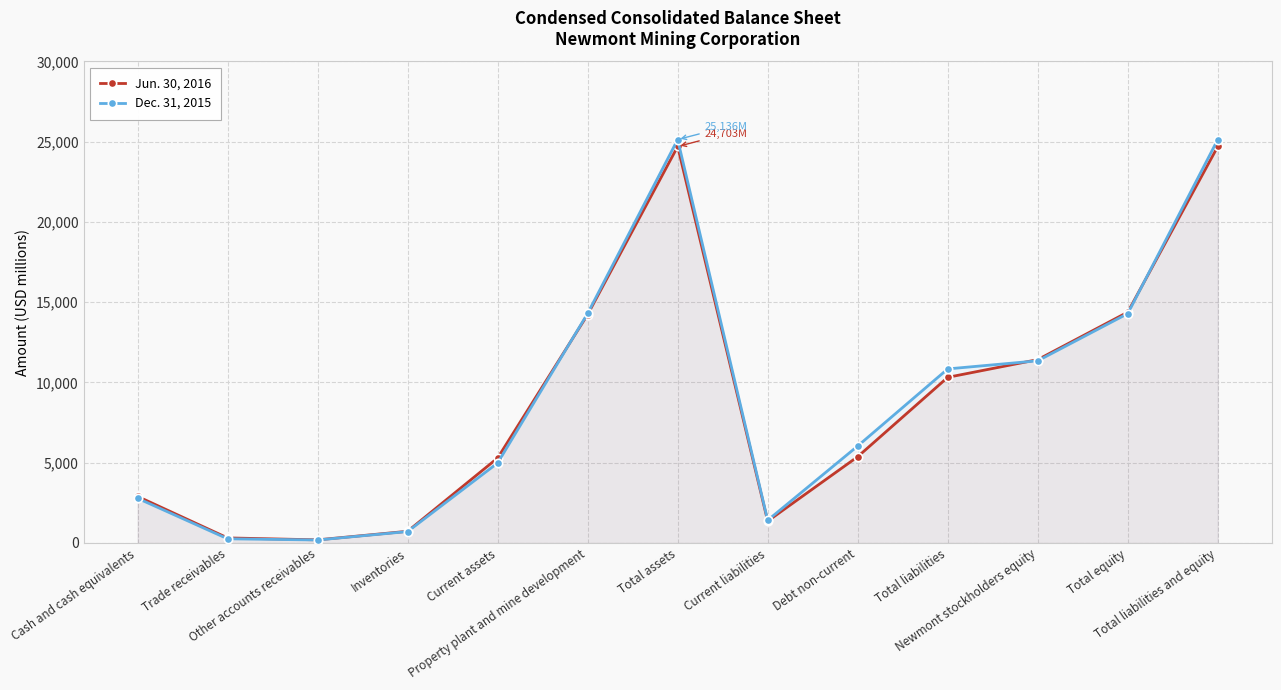

What is the label of the 5th point from the right?

Debt non-current